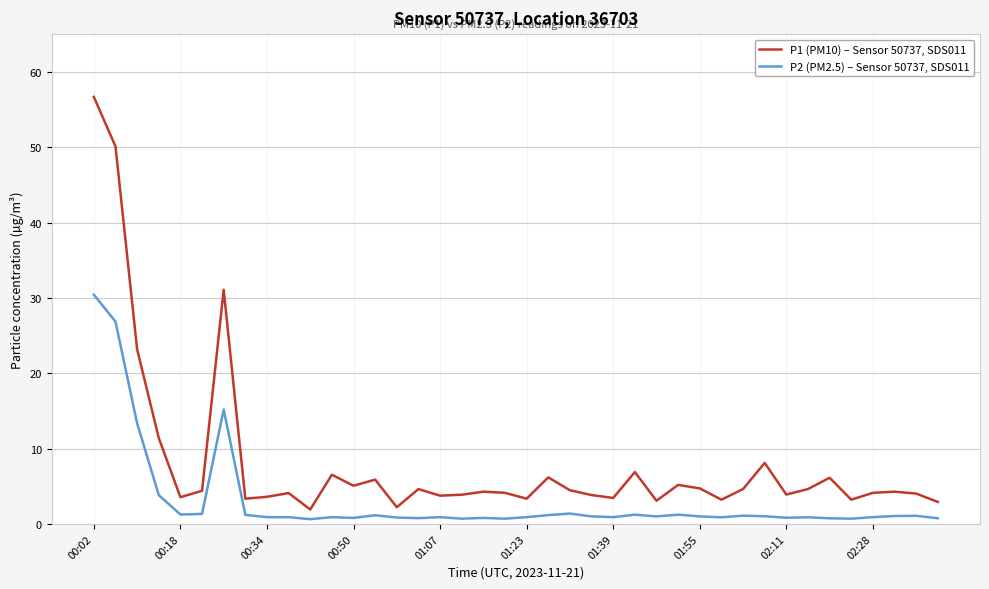

Which series has the widest spread of values?

P1 (PM10) – Sensor 50737, SDS011